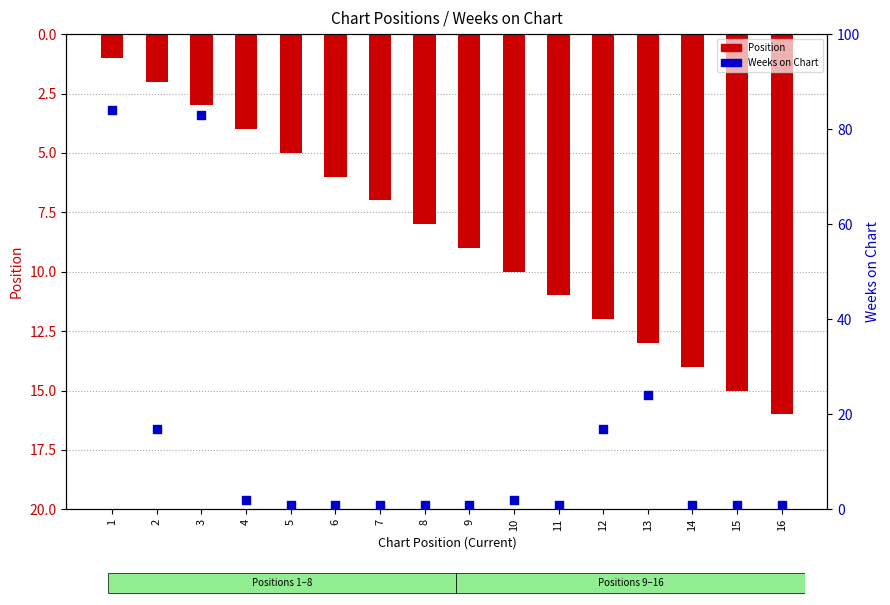

What are all the series names shown in the legend?

Position, Weeks on Chart